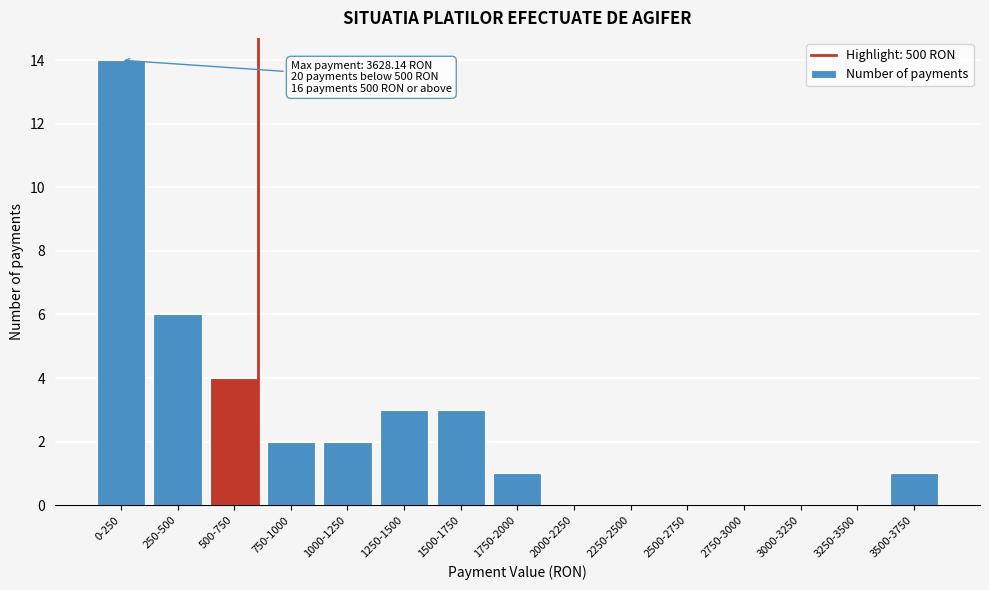

Reading right to left, list all the values displayed in this chart.

3500-3750=1	3250-3500=0	3000-3250=0	2750-3000=0	2500-2750=0	2250-2500=0	2000-2250=0	1750-2000=1	1500-1750=3	1250-1500=3	1000-1250=2	750-1000=2	500-750=4	250-500=6	0-250=14